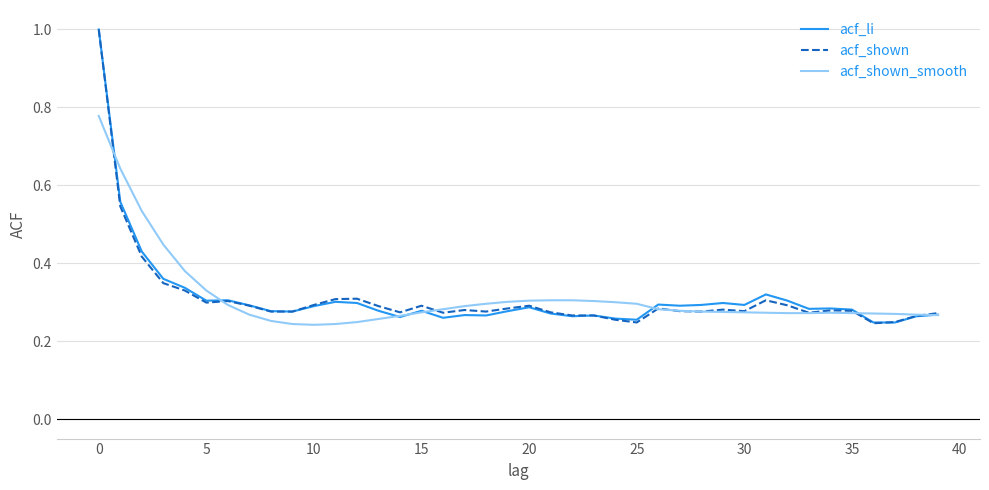

What is the maximum value for acf_shown?

1.0